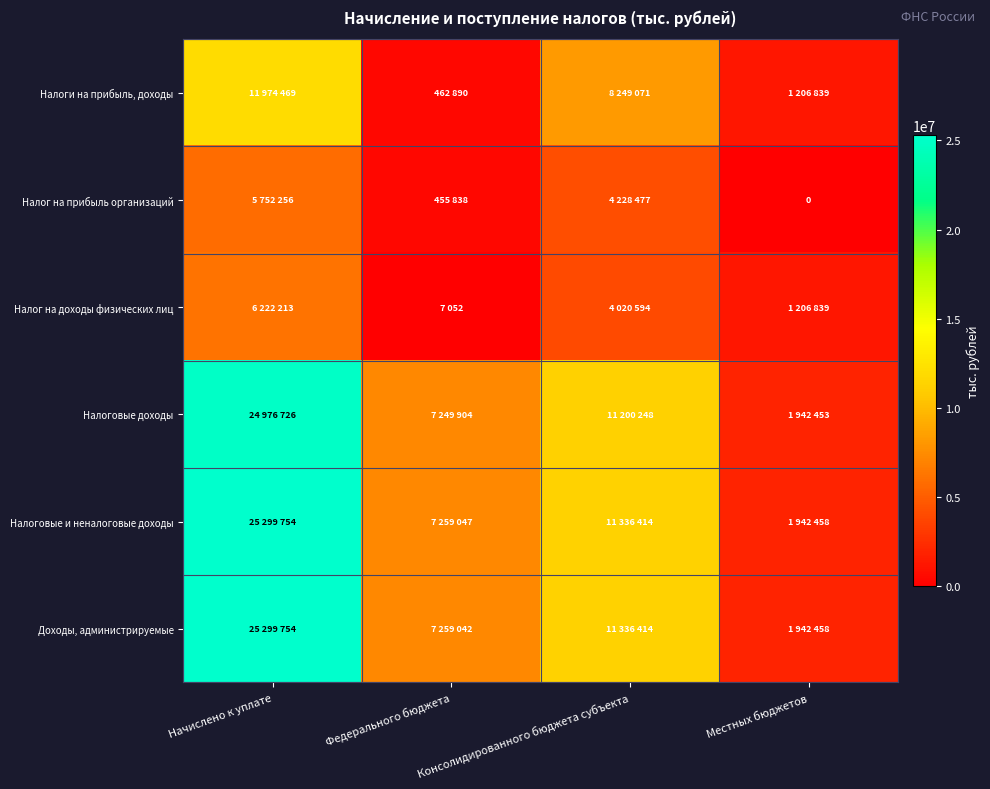

At which category is the sum across all series the highest?

Начислено к уплате